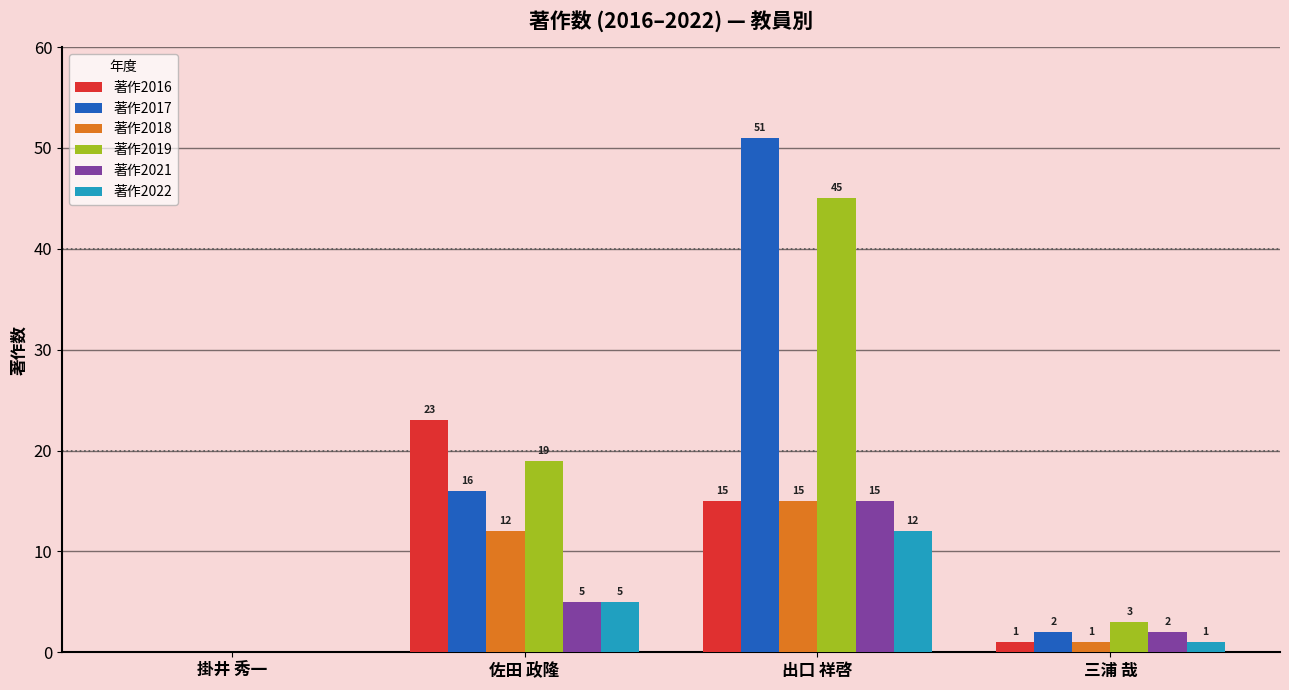

Is it true that 著作2017 equals 51 at 出口 祥啓?

True